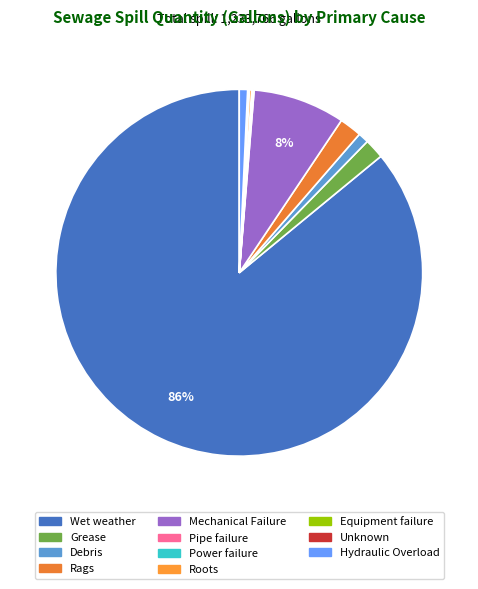

Between Rags and Roots, which is larger?

Rags